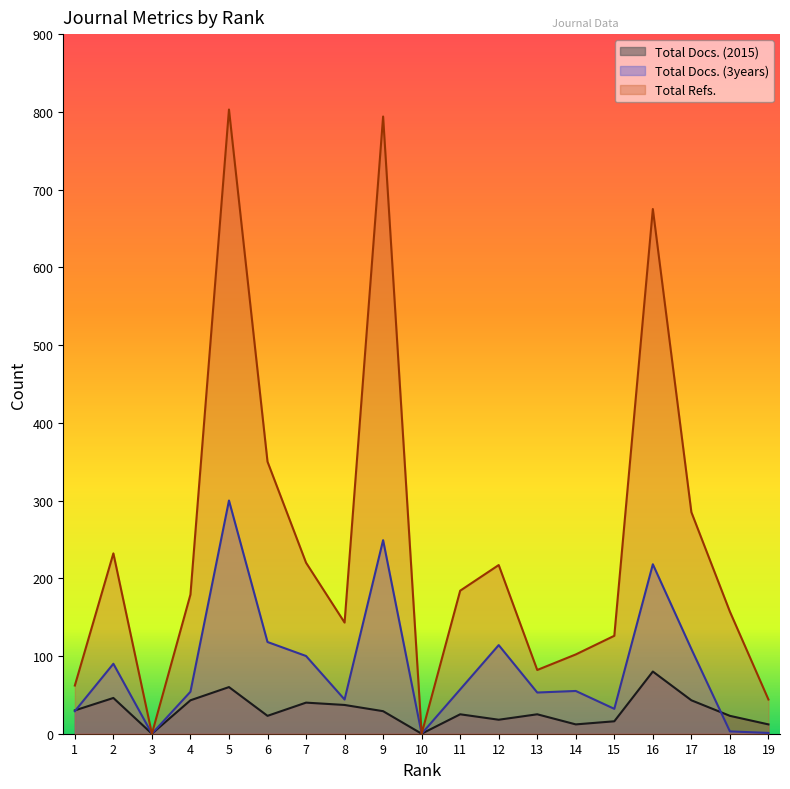

How many lines are shown in the chart?

3